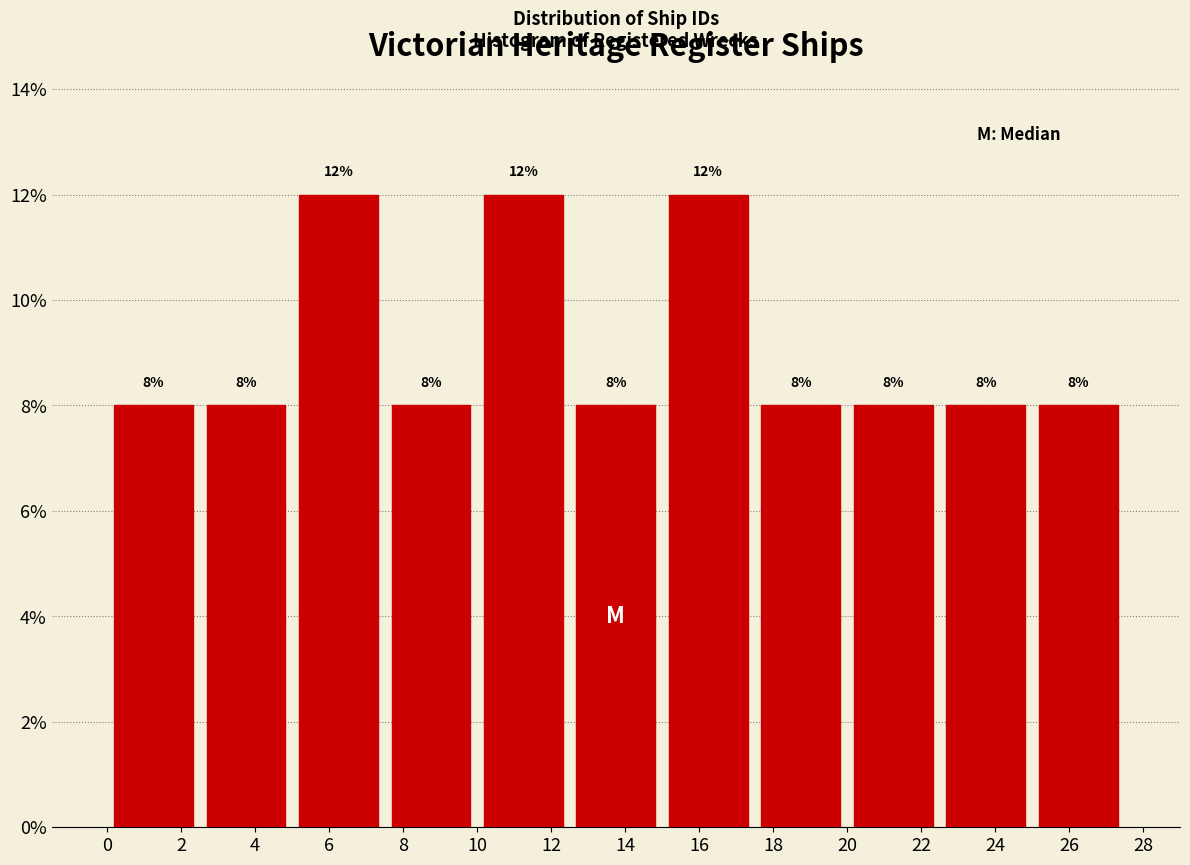

Reading left to right, list every bar in this chart as the range it spans on the x-axis followed by its height.

0.0 to 2.5: 8
2.5 to 5.0: 8
5.0 to 7.5: 12
7.5 to 10.0: 8
10.0 to 12.5: 12
12.5 to 15.0: 8
15.0 to 17.5: 12
17.5 to 20.0: 8
20.0 to 22.5: 8
22.5 to 25.0: 8
25.0 to 27.5: 8